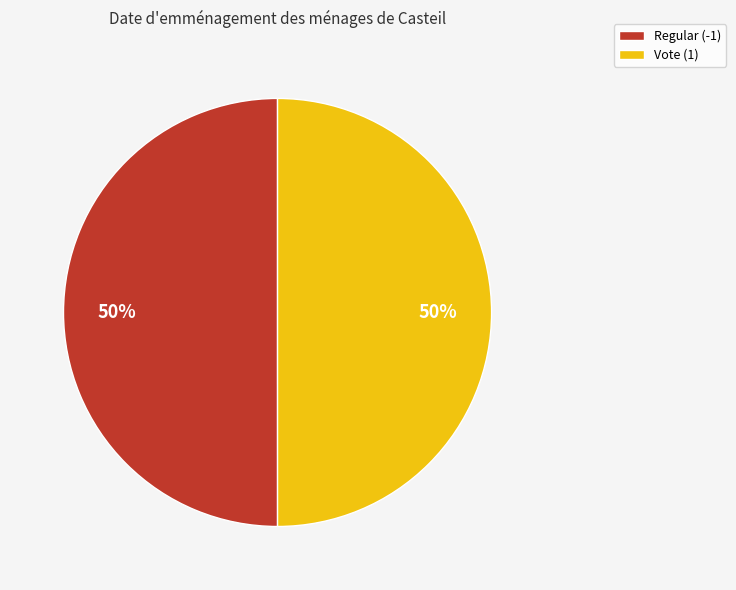

To the nearest percent, what portion does Regular (-1) represent?

50%